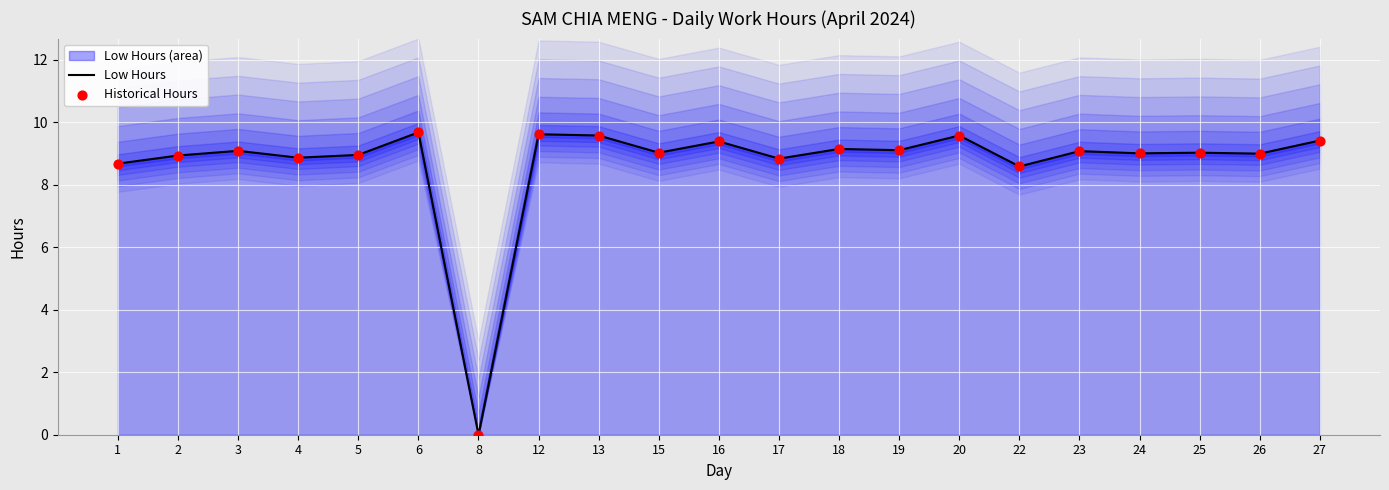

At which category is the sum across all series the highest?

6